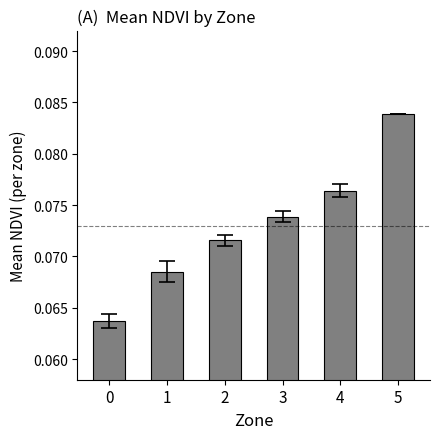

How many values are between 0 and 1?

6